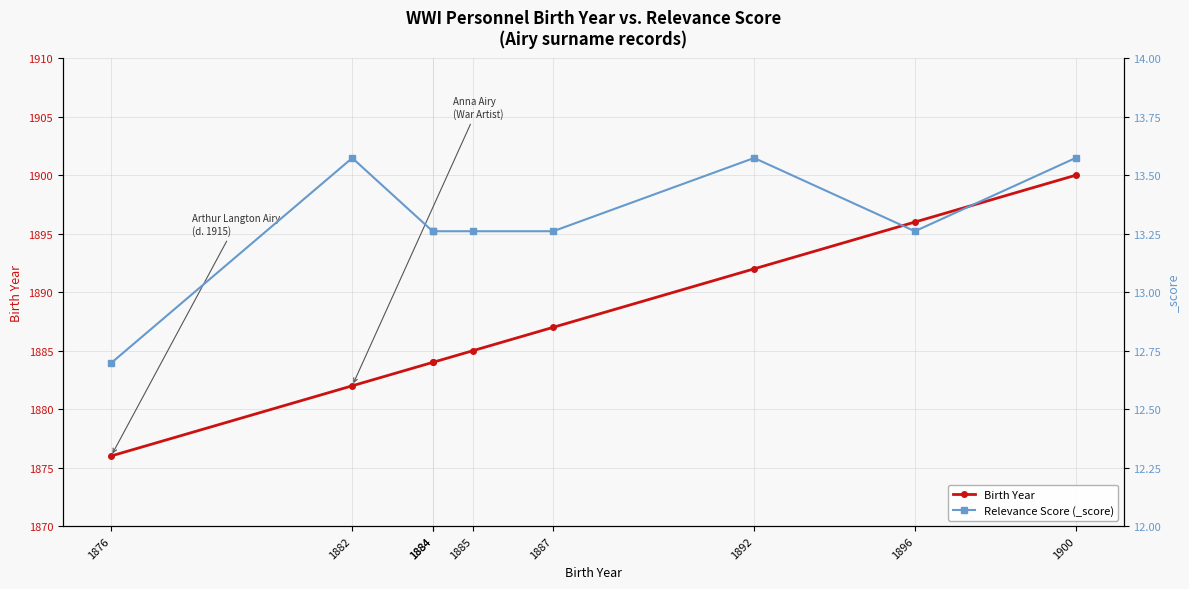

What value does the Birth Year series have at 1884?

1884.0